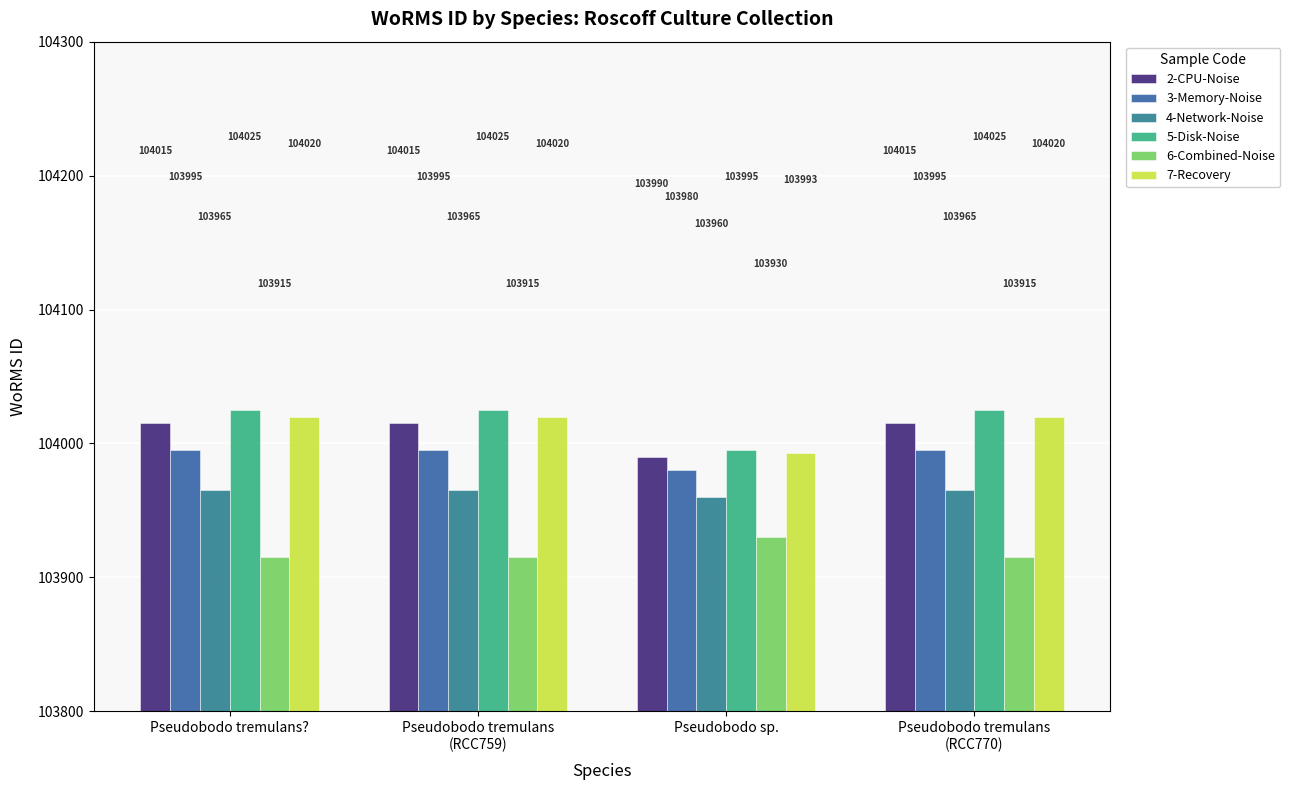

How many bars are there in total?

24